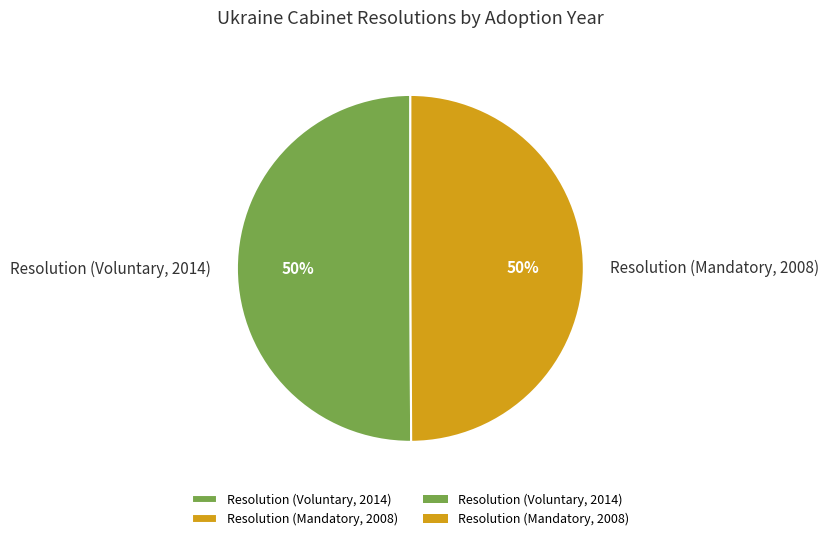

To the nearest percent, what percentage of the pie is Resolution (Voluntary, 2014)?

50%